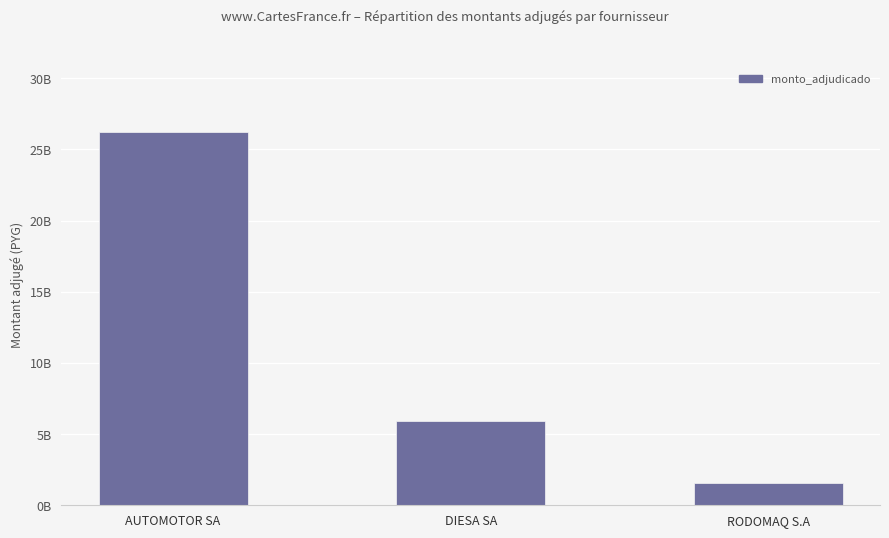

What is the label of the 2nd bar from the right?

DIESA SA